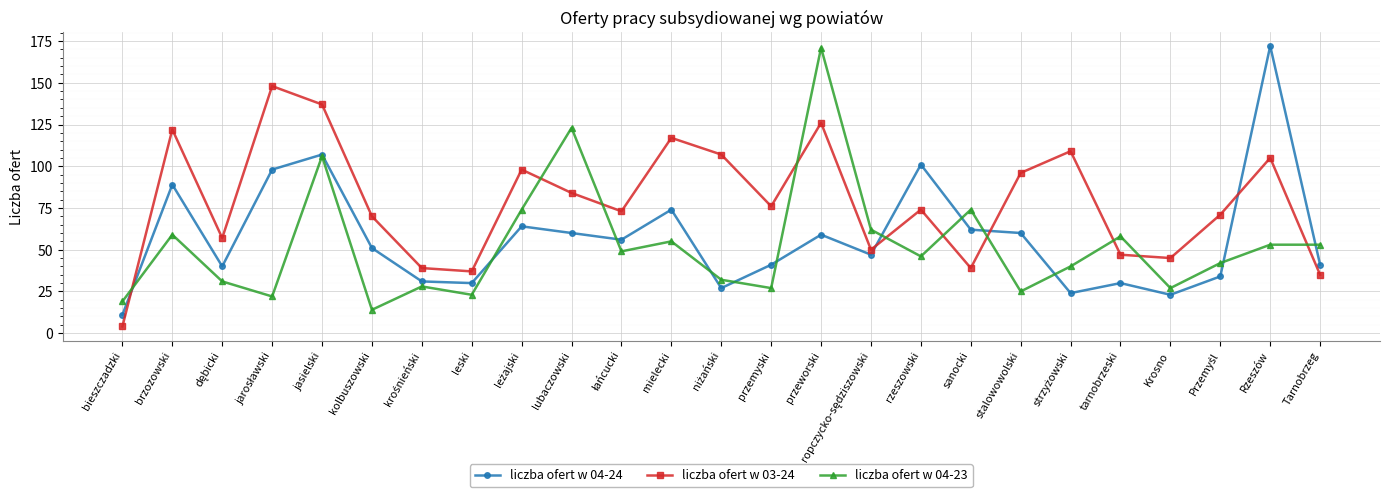

What position from the right is bieszczadzki?

25